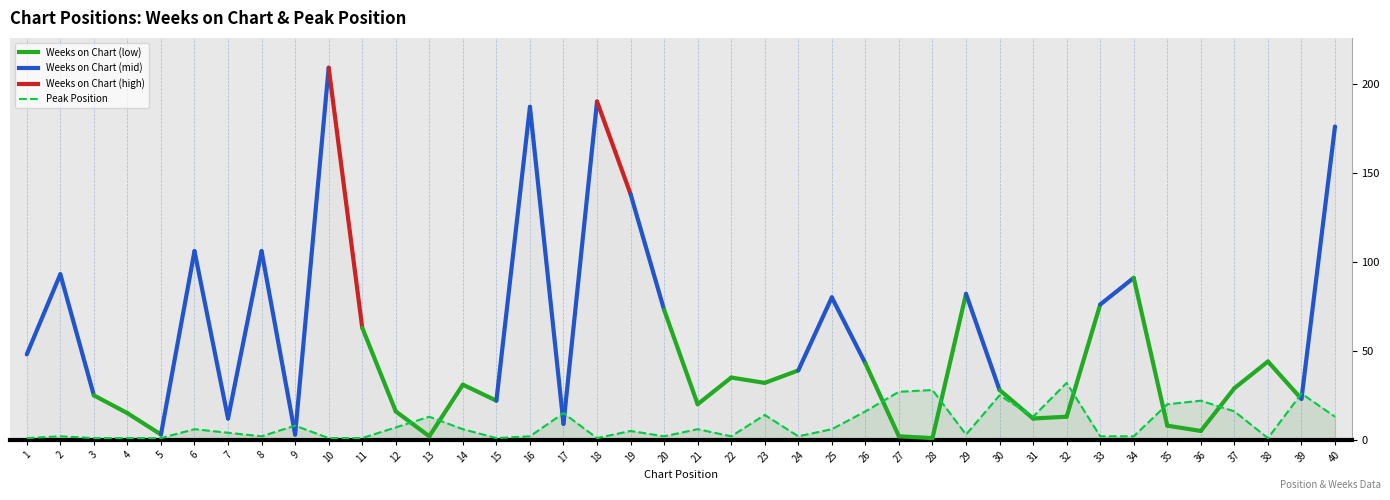

How many lines are shown in the chart?

1